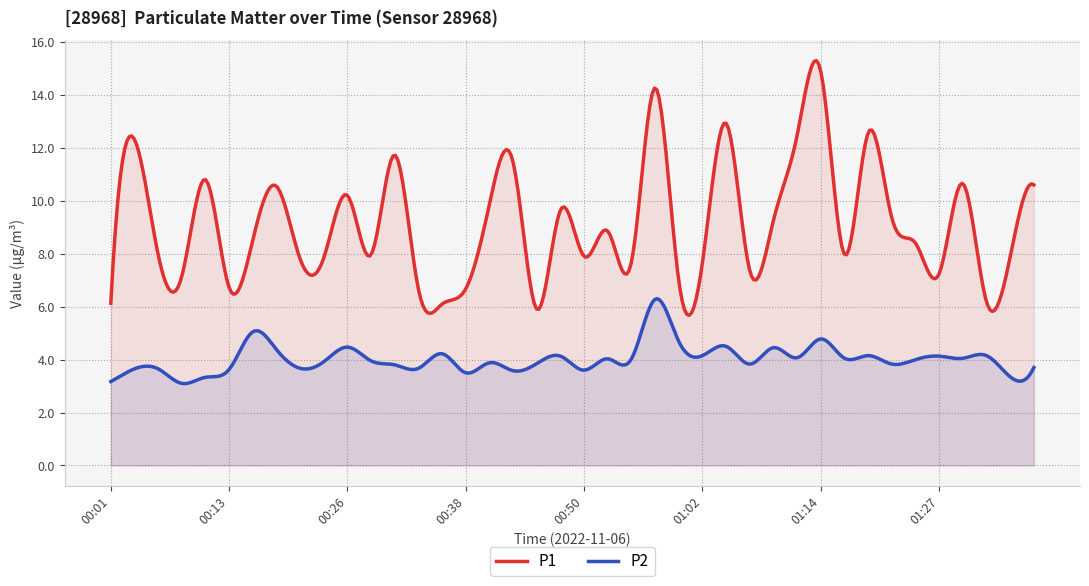

Where does the P1 series first go above 8?

00:03